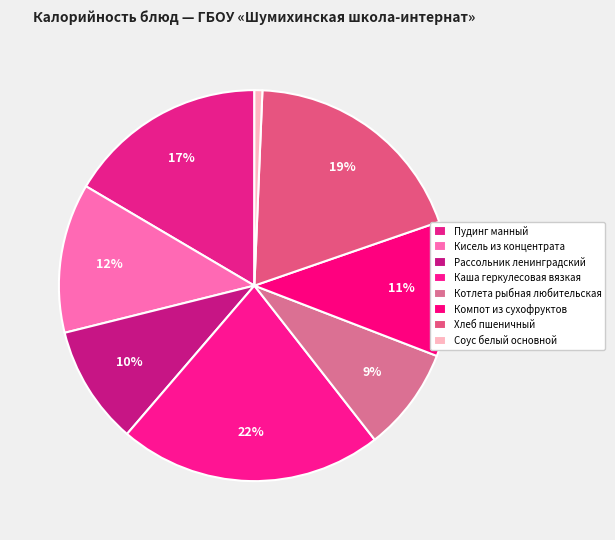

Does Пудинг манный account for over 50% of the chart?

No